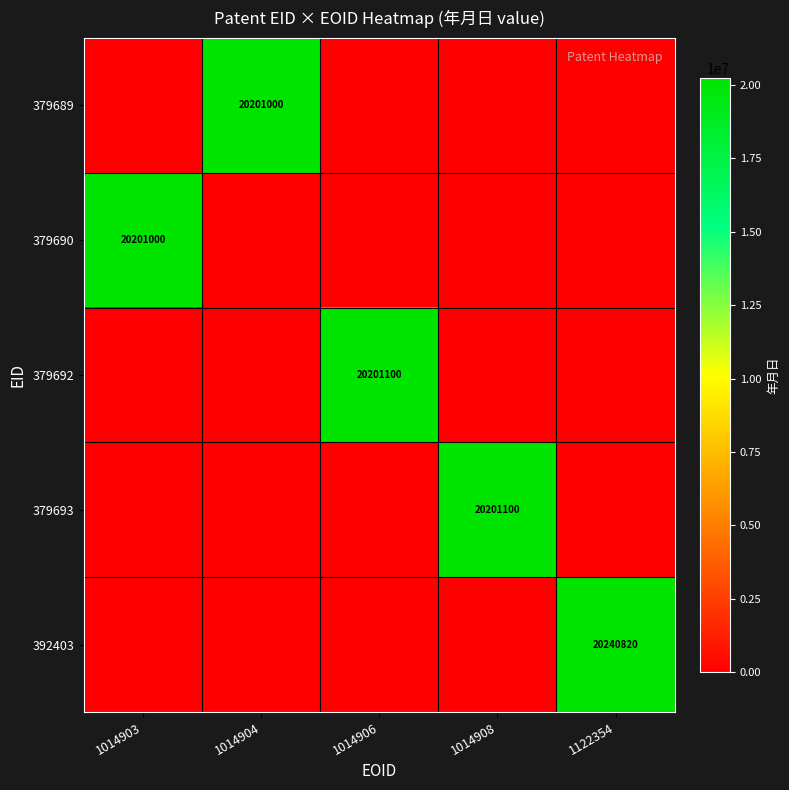

True or false: 379692 has a value of 7922064 at 1014906.

False